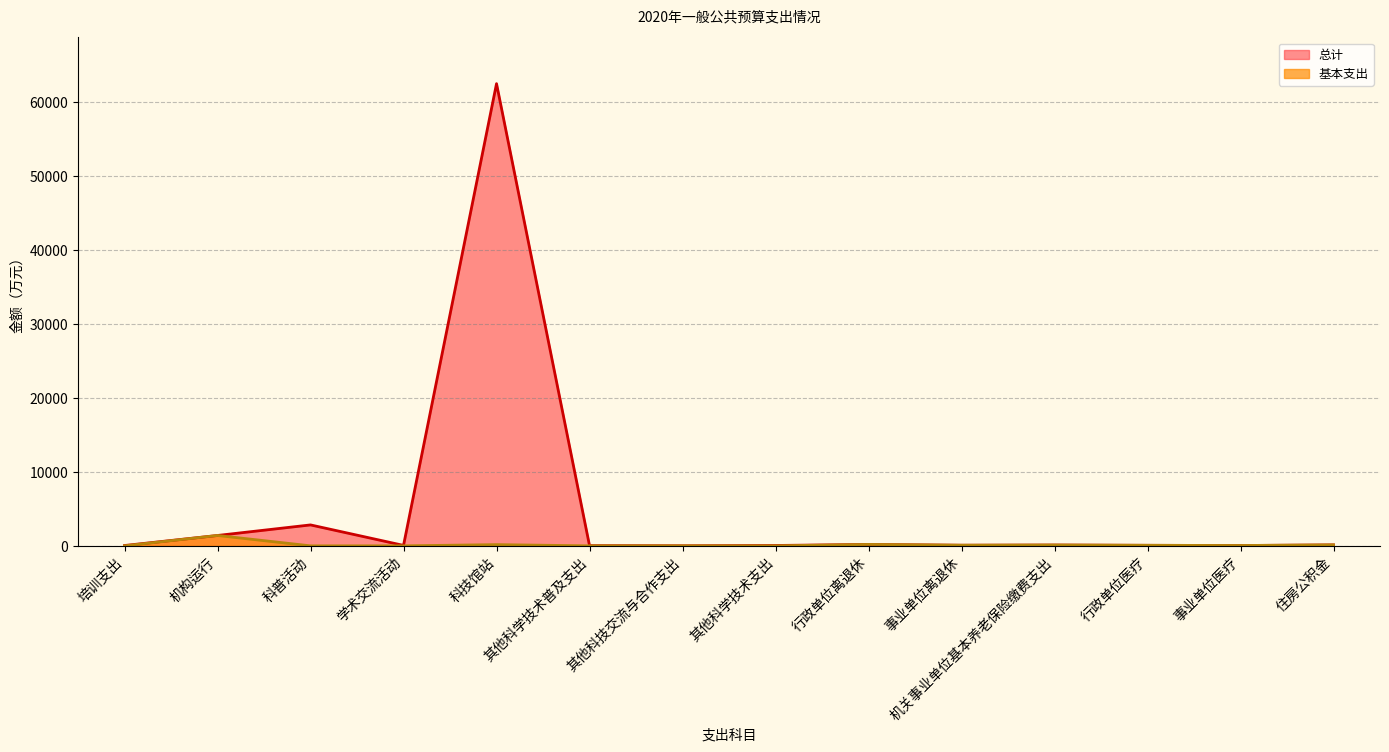

Where does the 总计 series first go above 84?

机构运行